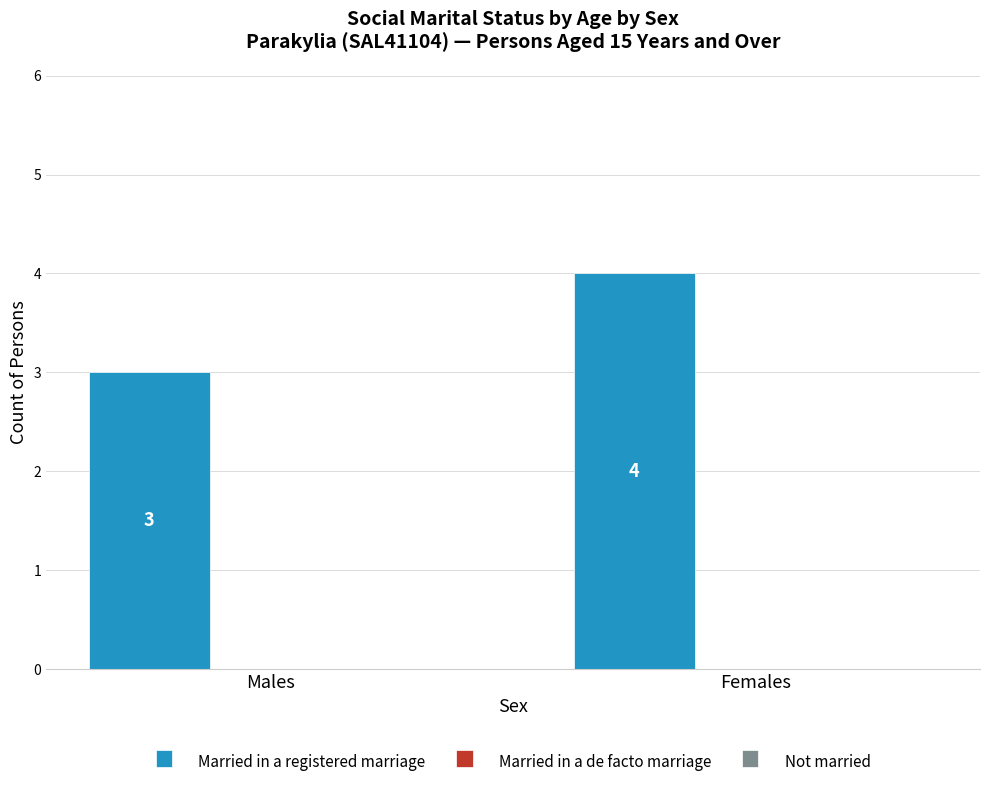

Which has a higher value, Males or Females?

Females